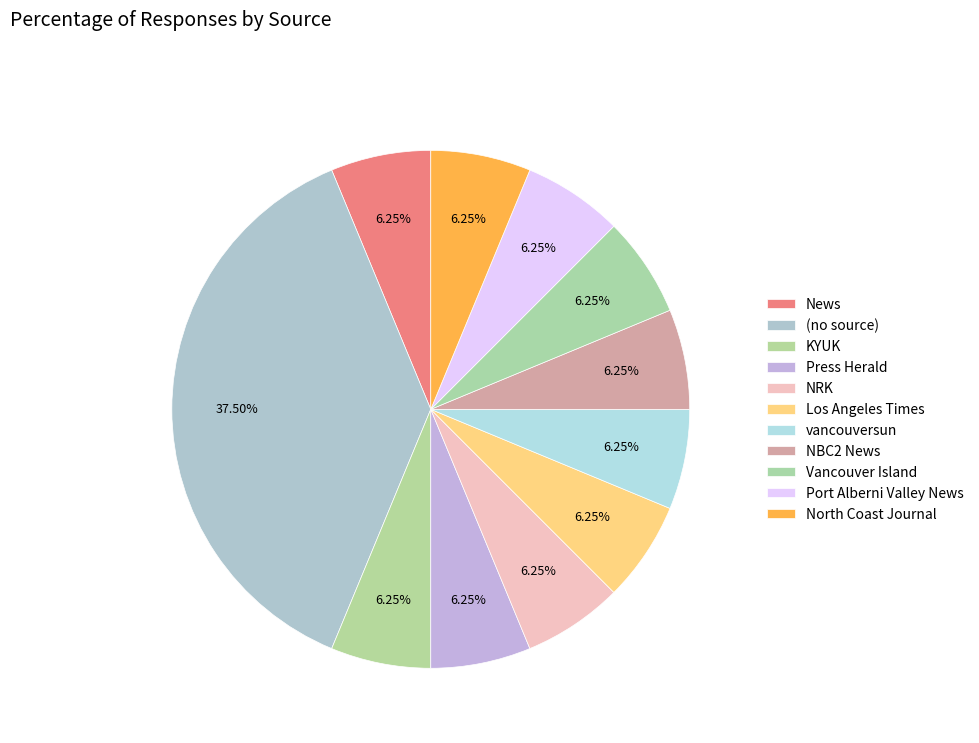

Approximately how many times larger is the value at vancouversun compared to Los Angeles Times?

1.0